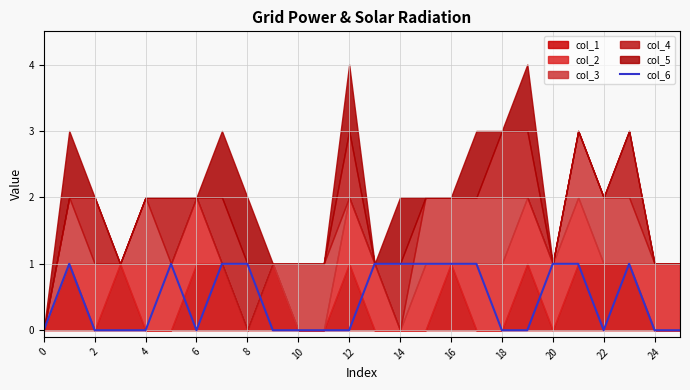

How many interior local peaks (higher than both neighbors) does the data have?

3